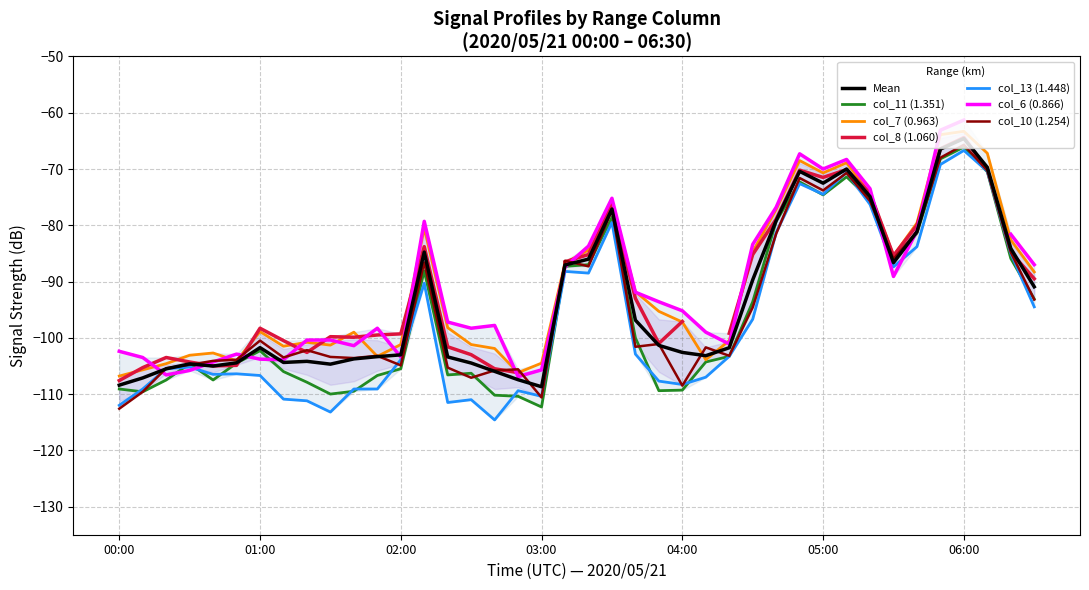

Count the number of categories in the chart.

40